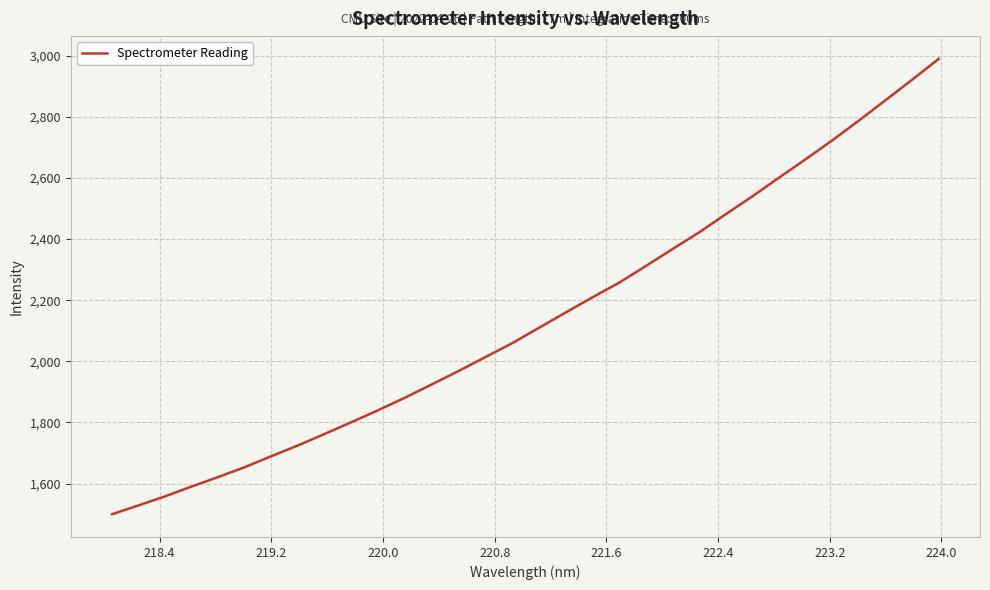

What is the sum of all values?

68525.7